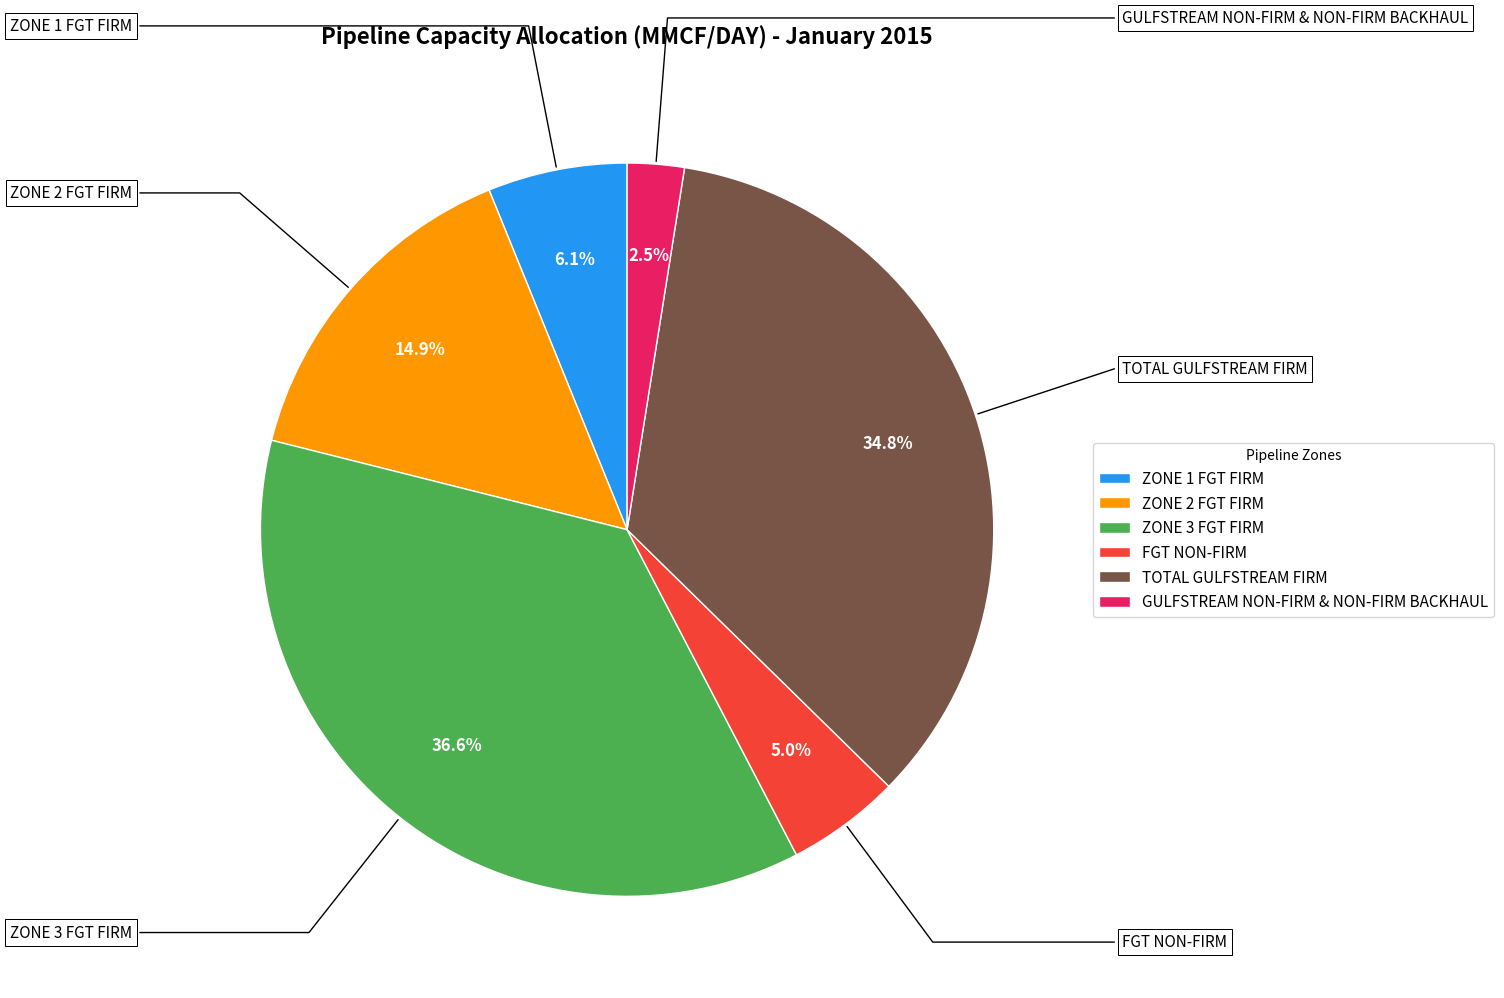

Rank the categories by value from lowest to highest.

GULFSTREAM NON-FIRM & NON-FIRM BACKHAUL, FGT NON-FIRM, ZONE 1 FGT FIRM, ZONE 2 FGT FIRM, TOTAL GULFSTREAM FIRM, ZONE 3 FGT FIRM